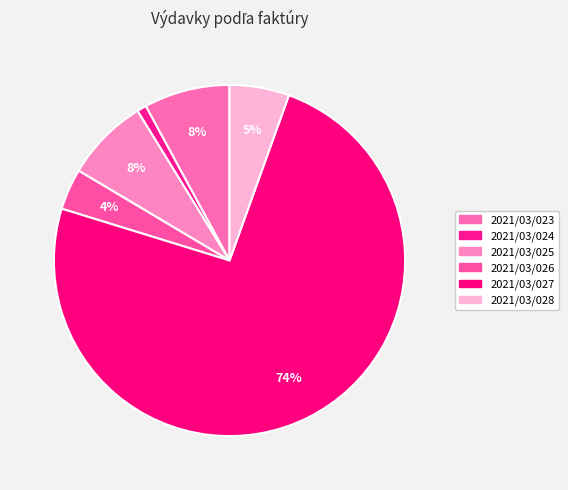

Do 2021/03/024 and 2021/03/025 together represent more than half of the pie?

No